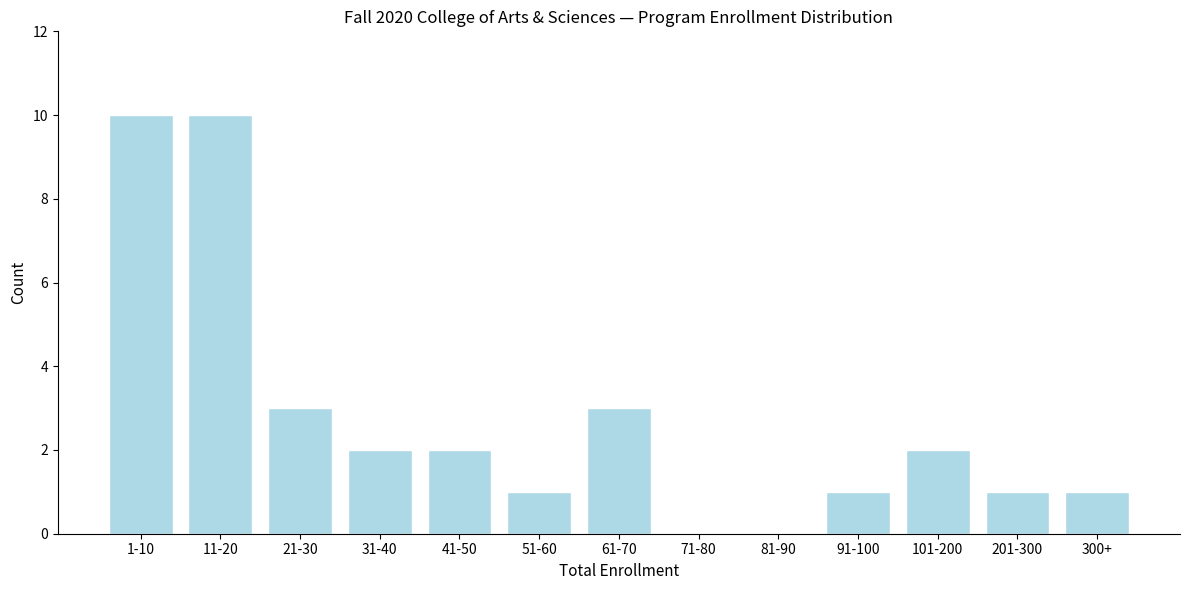

Reading right to left, extract all data points from this chart.

300+=1	201-300=1	101-200=2	91-100=1	81-90=0	71-80=0	61-70=3	51-60=1	41-50=2	31-40=2	21-30=3	11-20=10	1-10=10